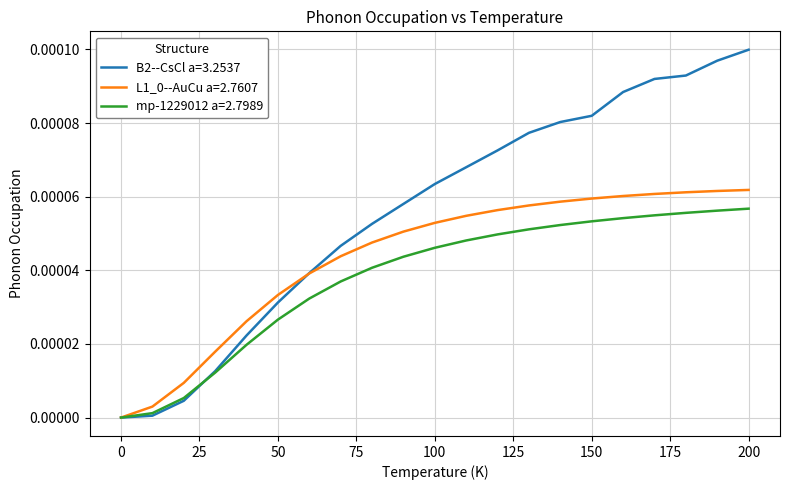

Which series has the largest total across all categories?

B2--CsCl a=3.2537